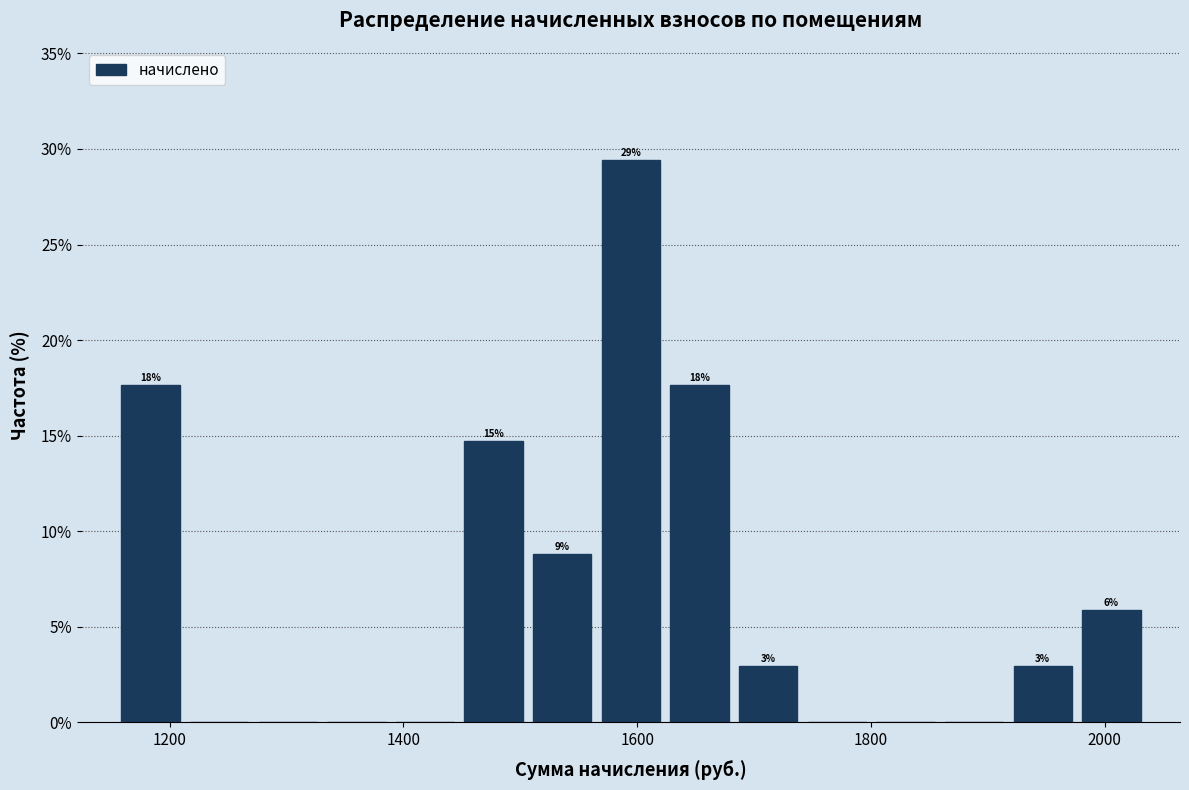

Read against the x-axis, roughly where is the centre of the tallest bar?

1600